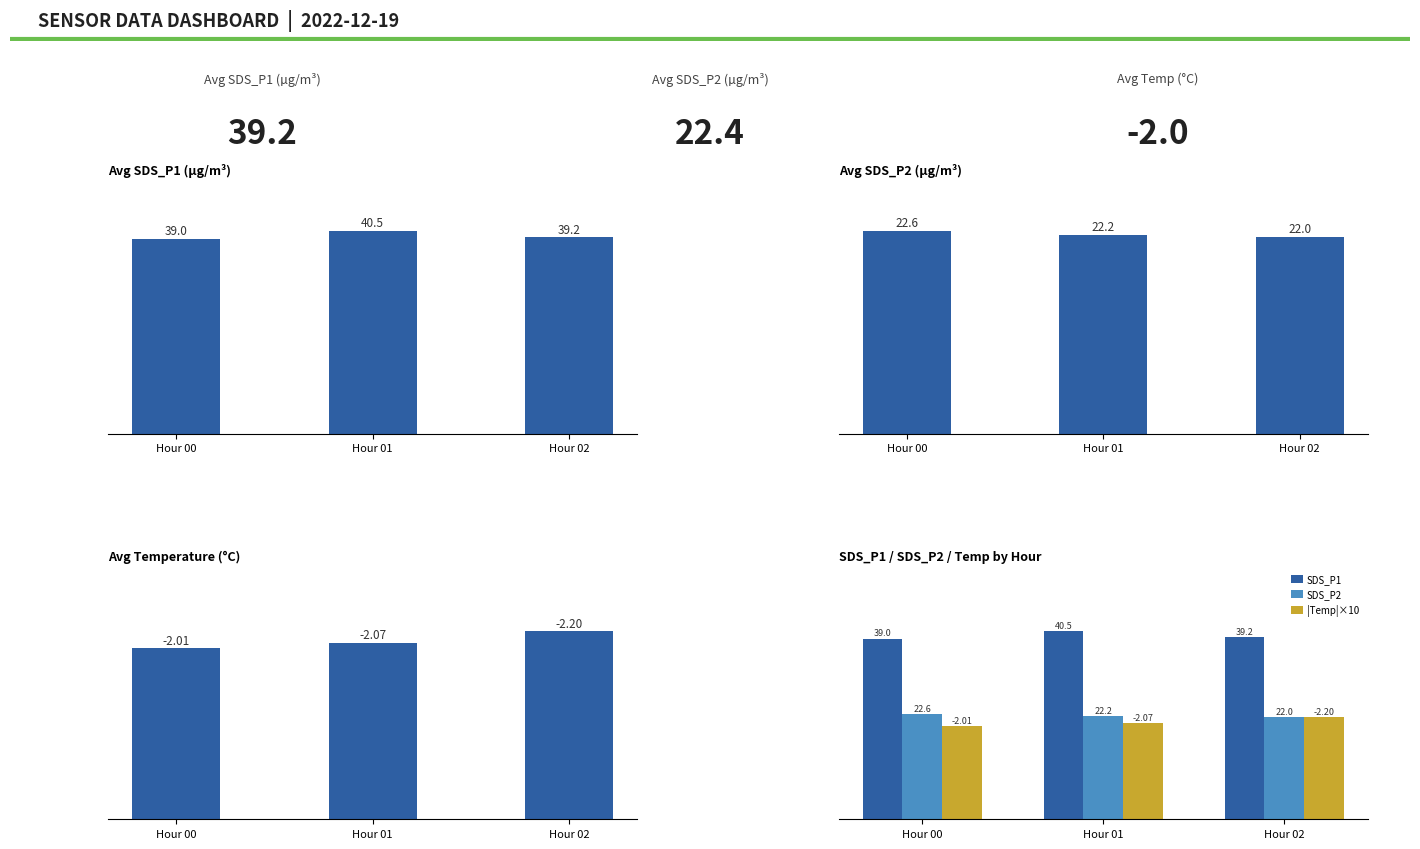

Is the value of |Temp|×10 at Hour 00 greater than the value of SDS_P1 at Hour 01?

No